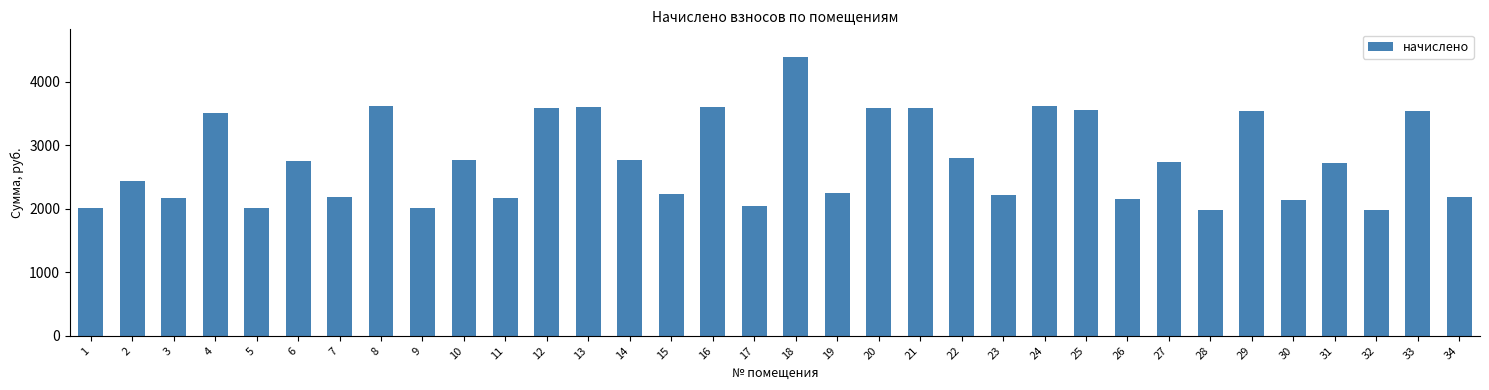

Between 4 and 6, which is larger?

4